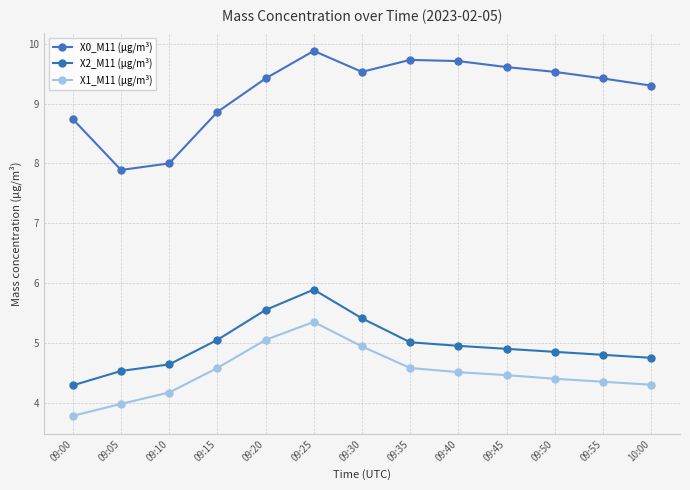

How many distinct data groups are displayed?

3